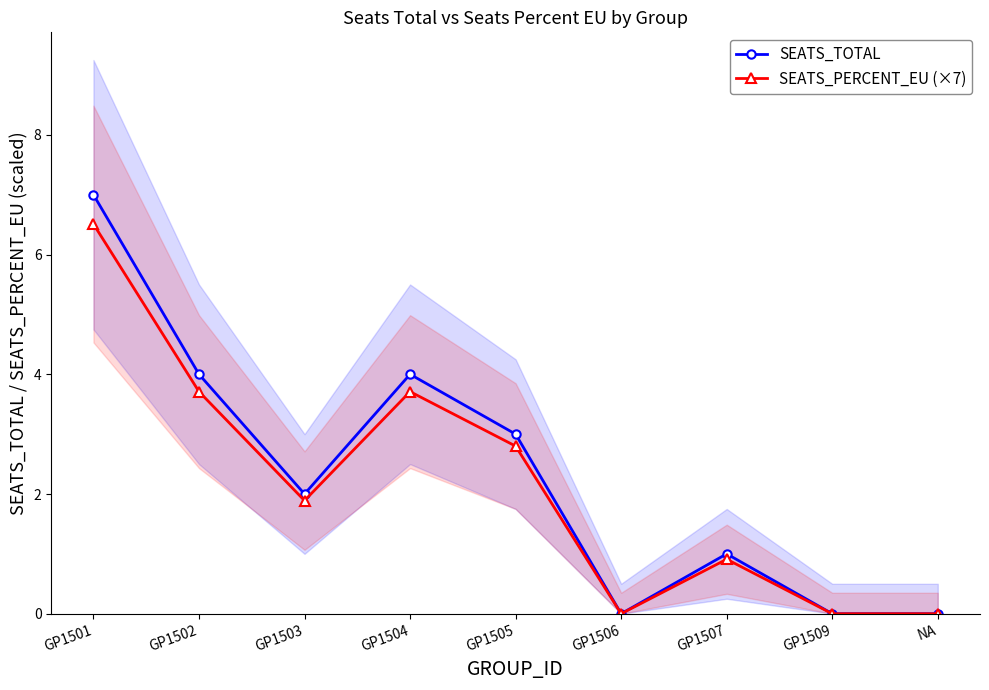

Between GP1504 and GP1502, which is larger?

GP1504